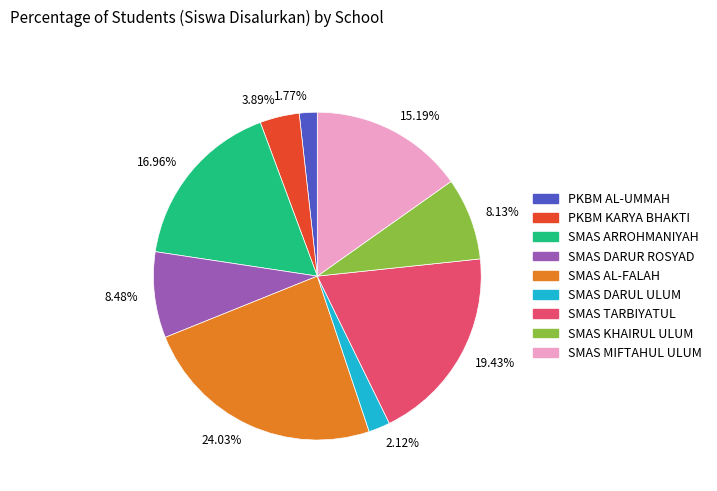

Does any single category account for the majority?

No